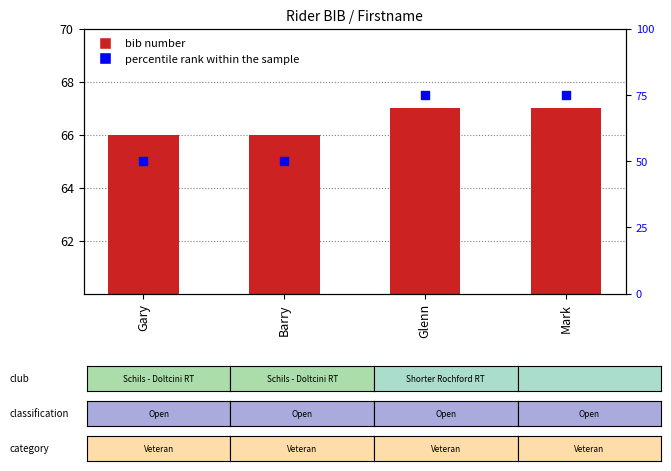

Which series has the largest total across all categories?

bib